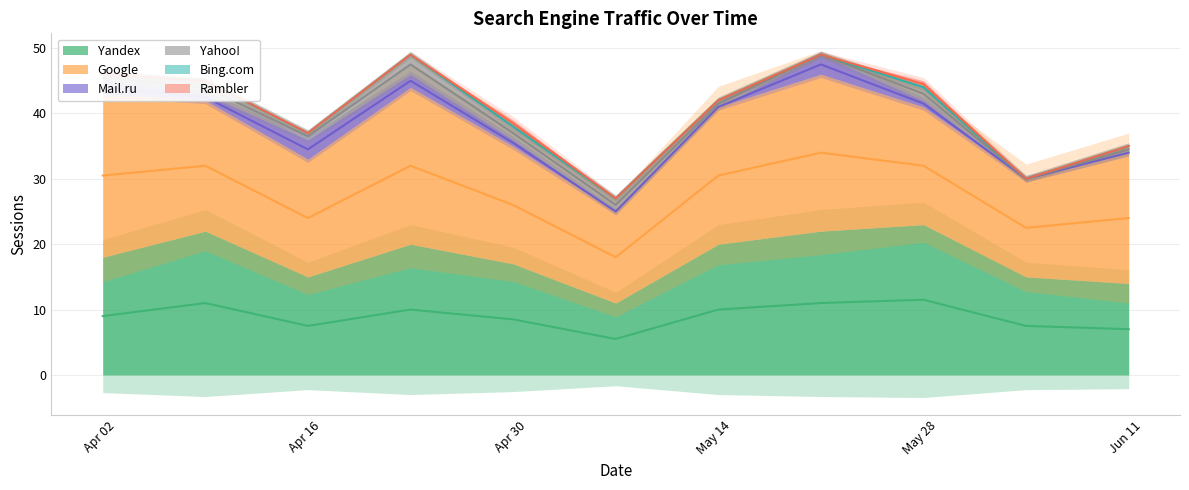

What is the highest value of the Yahoo! series?

3